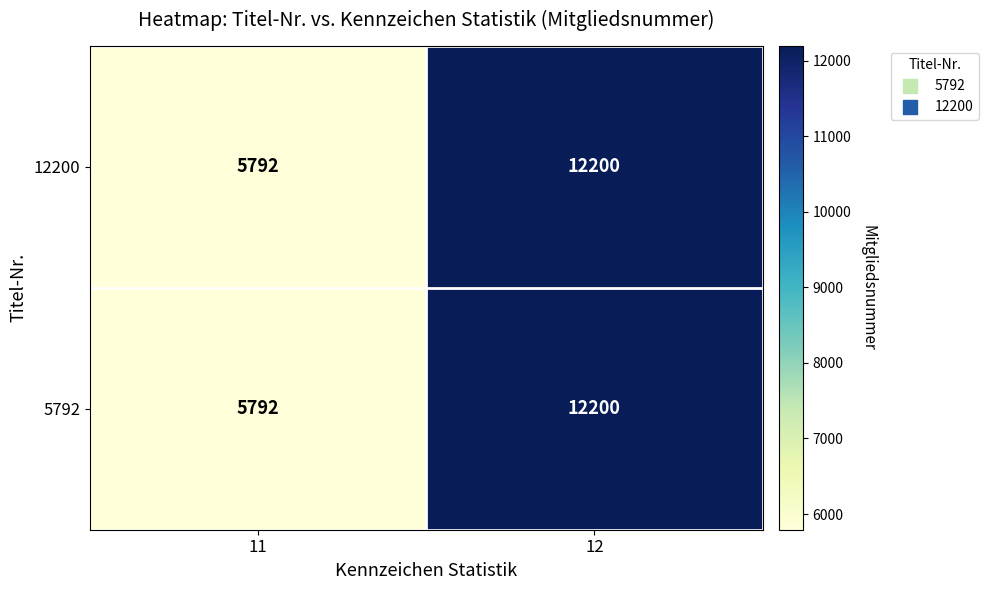

What is the total value across all series at 12?

24400